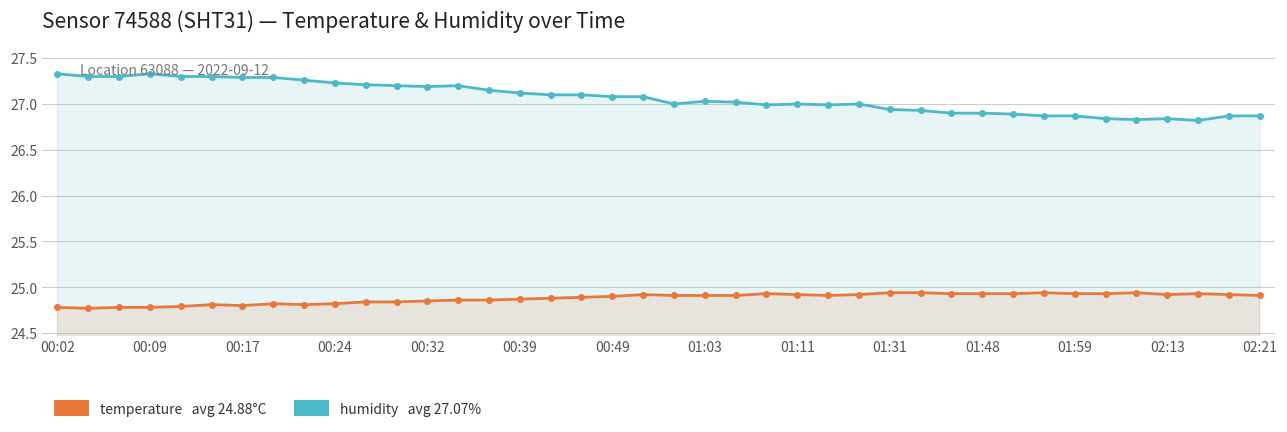

How many interior local peaks does the temperature series have?

7